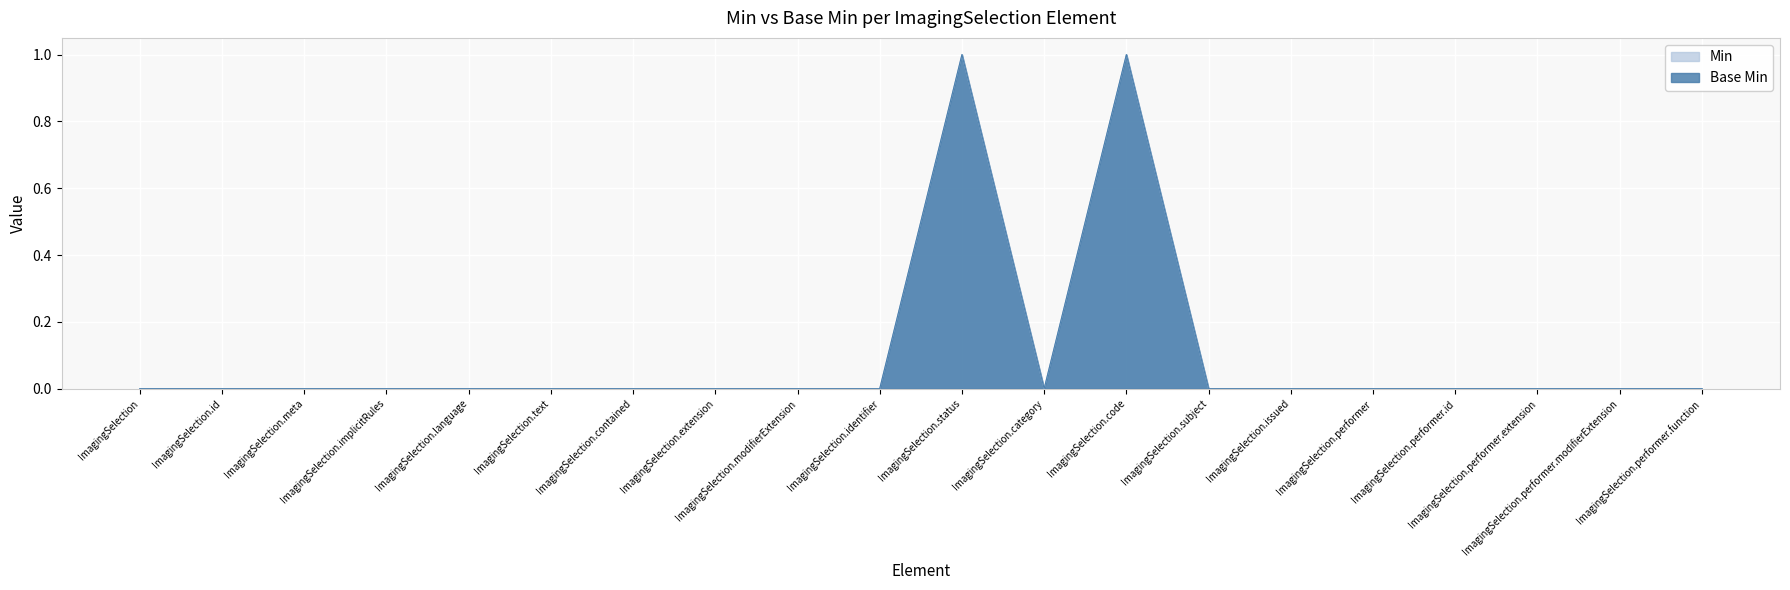

Rank the series at ImagingSelection.performer.id from highest to lowest value.

Min, Base Min